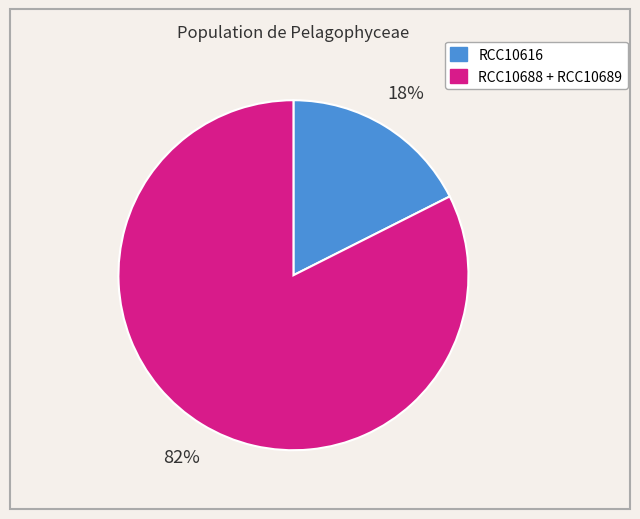

Is there a majority slice in this chart?

Yes